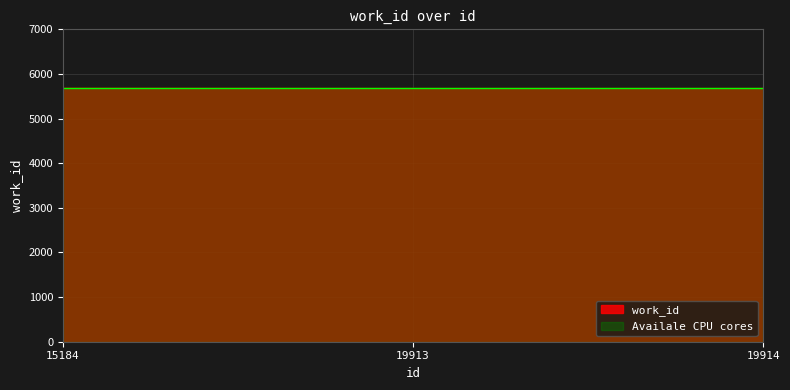

What is the value of the 2nd point from the left?

5681